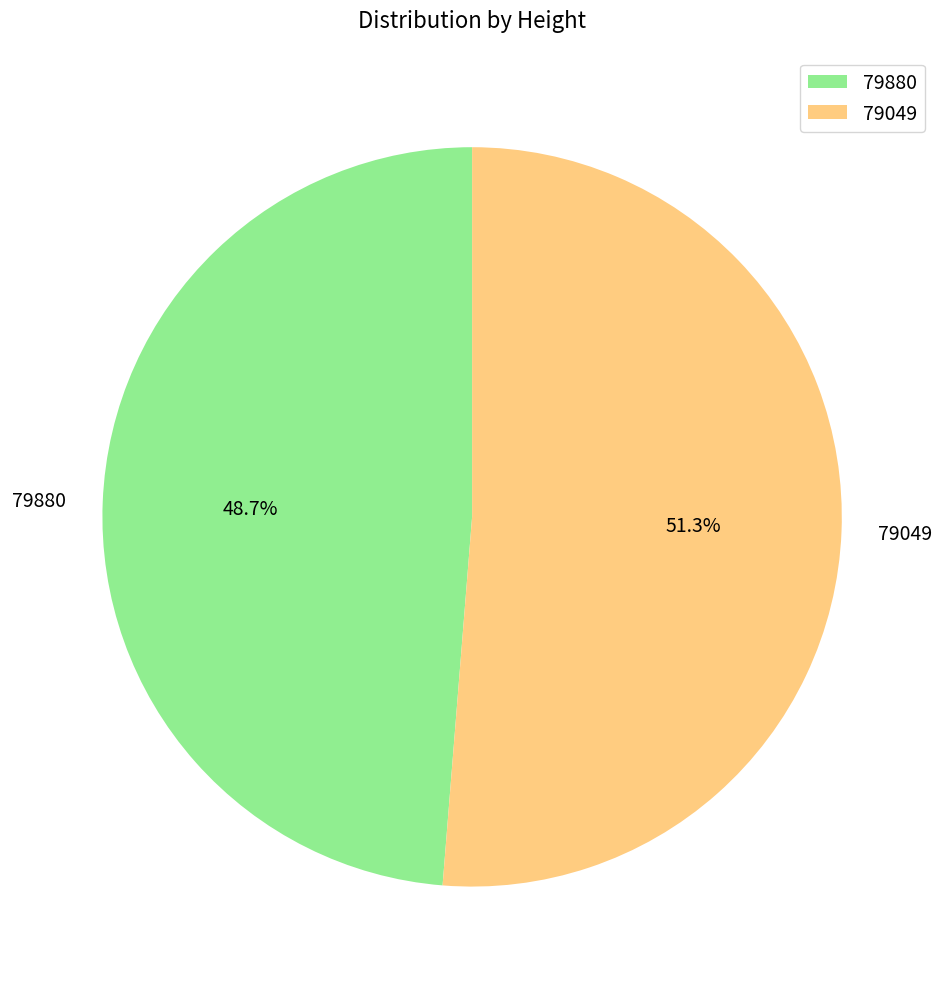

How many slices are in this pie chart?

2